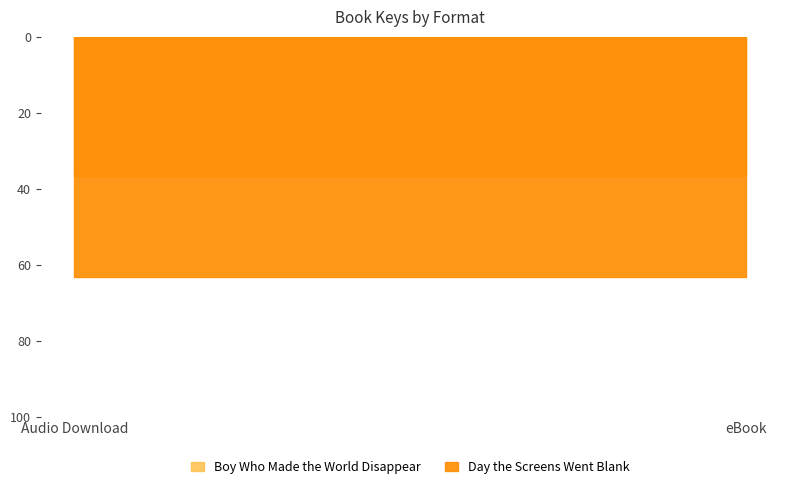

The value of Day the Screens Went Blank at Audio Download is 102294658. True or false?

False